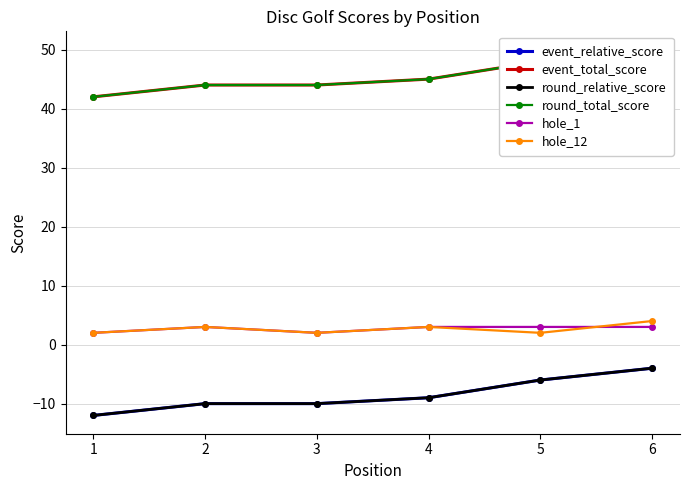

True or false: round_relative_score and round_total_score intersect in this chart.

False